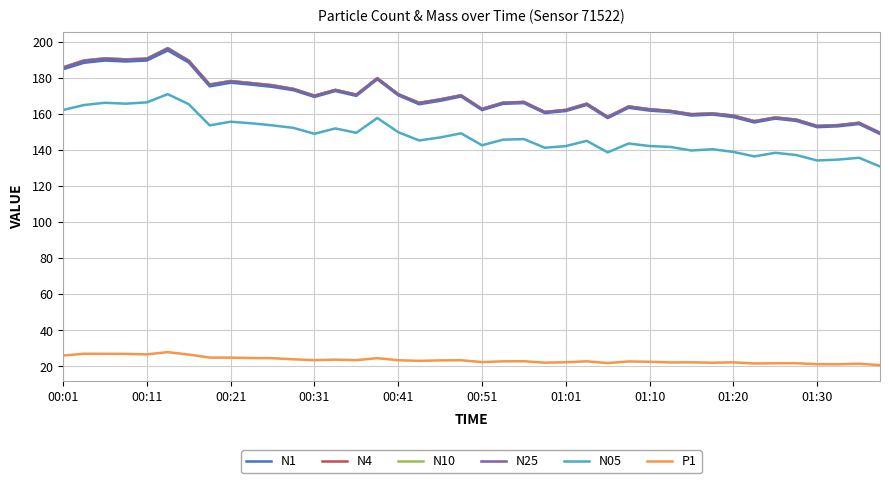

Which series has the largest range (max minus min)?

N10